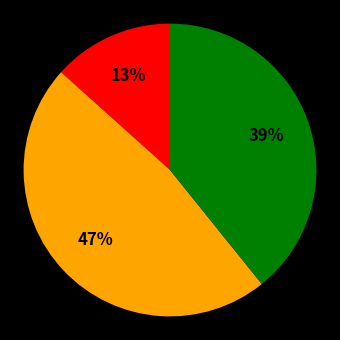

Does any single category account for the majority?

No